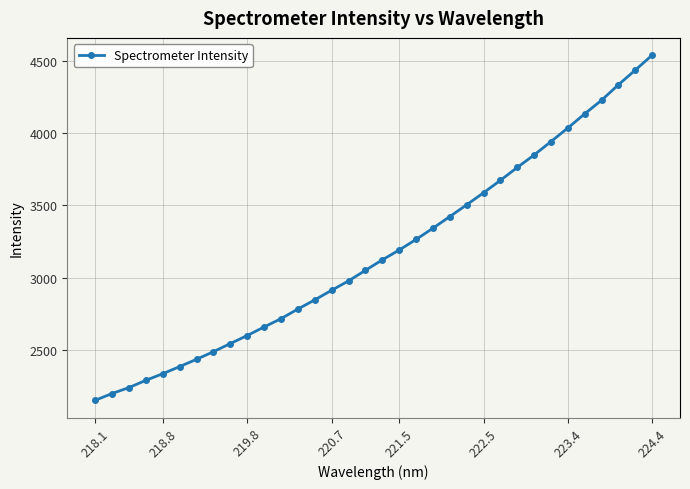

What is the maximum value shown in the chart?

4539.4